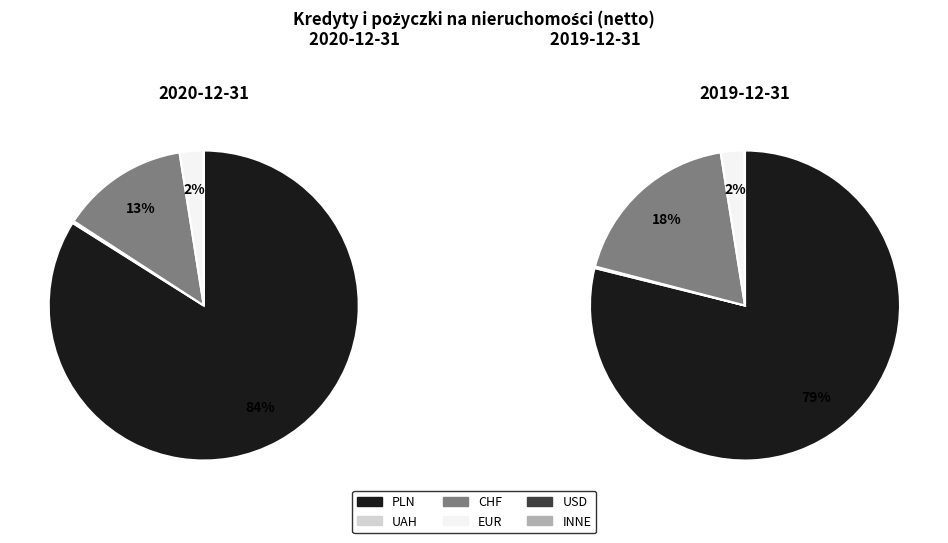

Rank the categories by value from lowest to highest.

INNE, USD, UAH, EUR, CHF, PLN